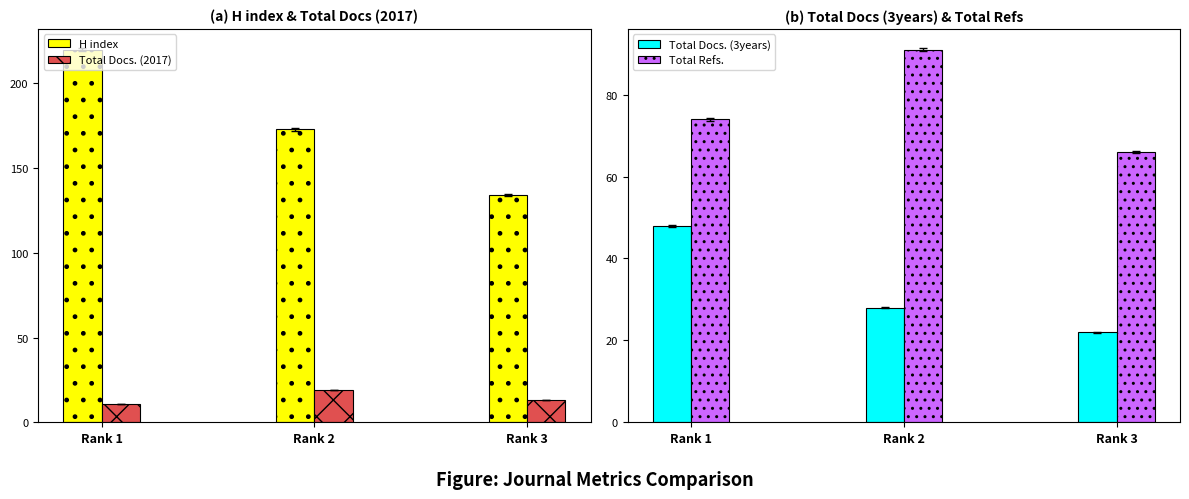

The value of H index at Rank 1 is 220. True or false?

True